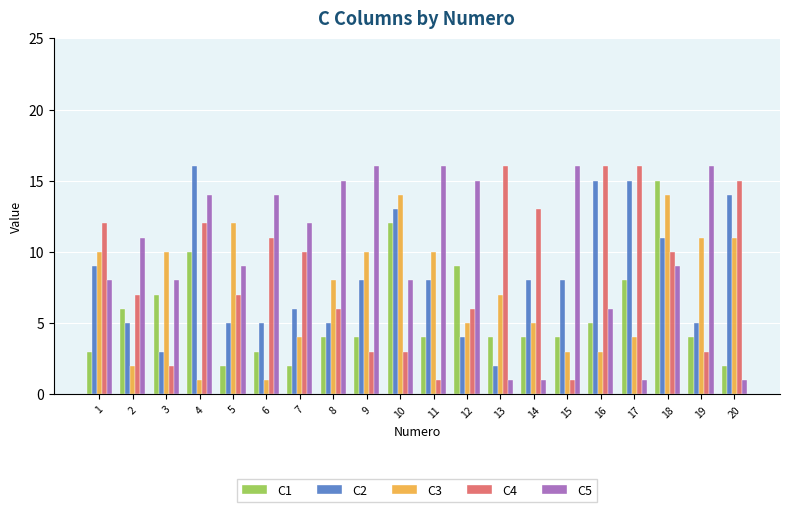

Count the number of categories in the chart.

20